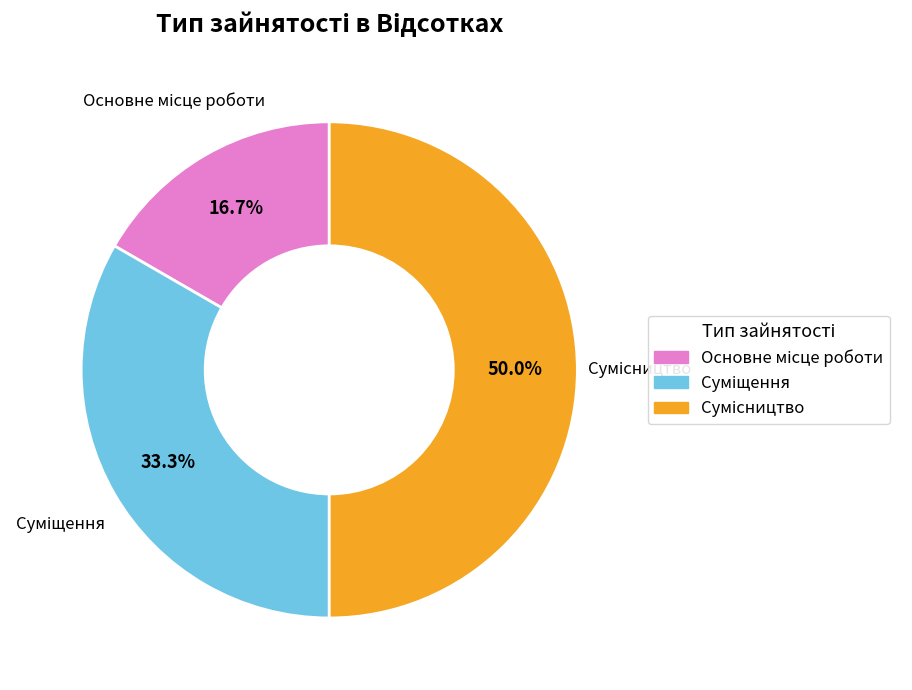

What is the smallest slice in the pie chart?

Основне місце роботи